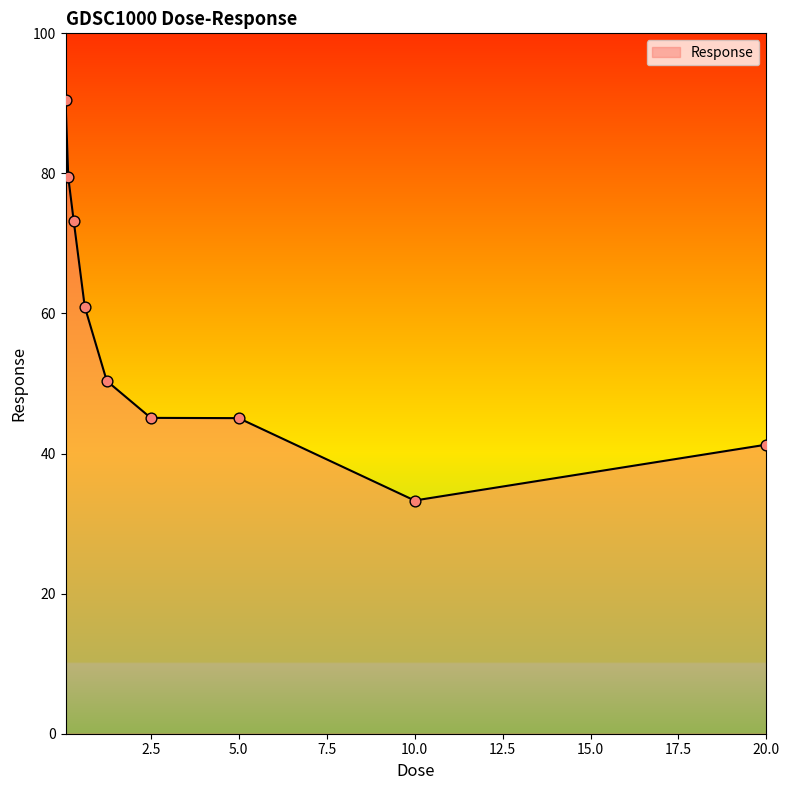

What is the difference between the maximum and minimum values?

57.2